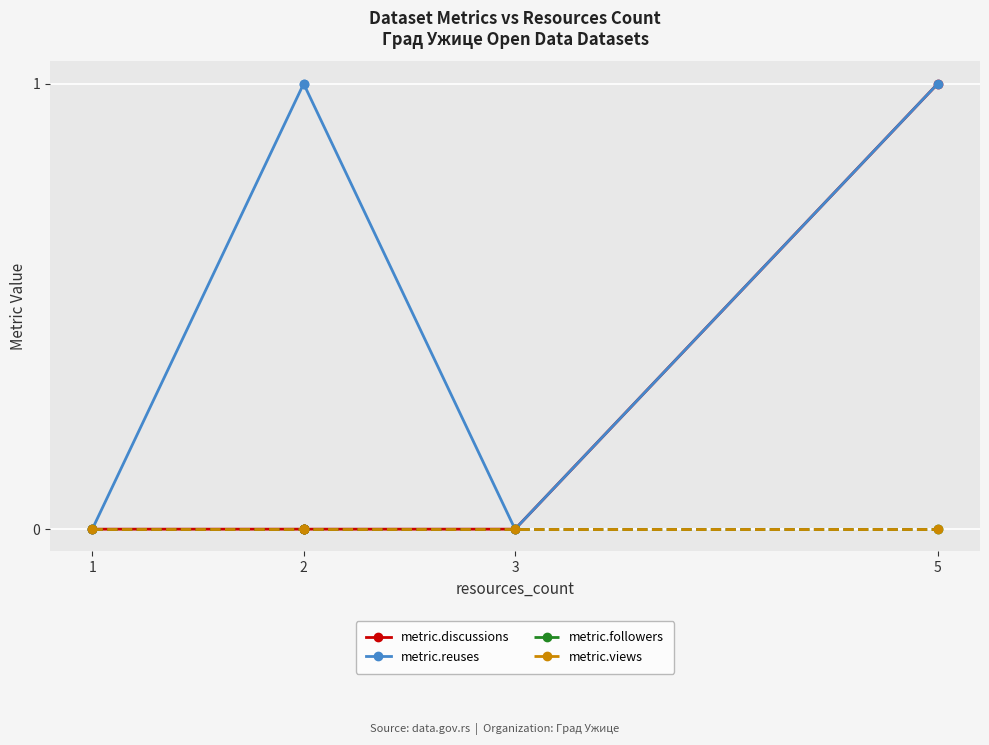

Which category has the highest value in the metric.views series?

1